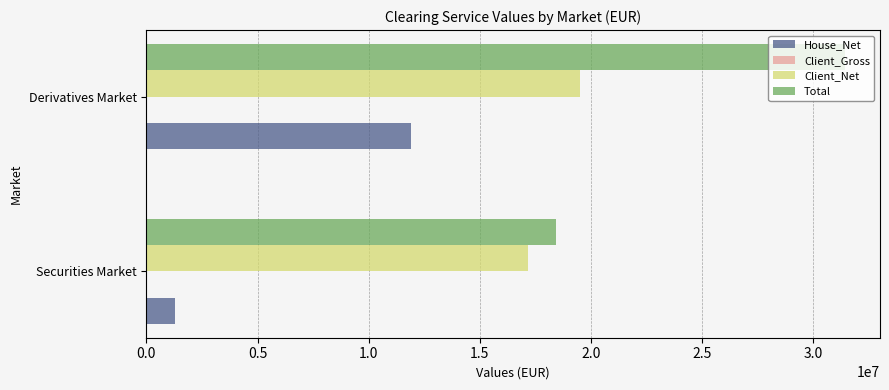

What is the average value of the Client_Net series?

18341491.7